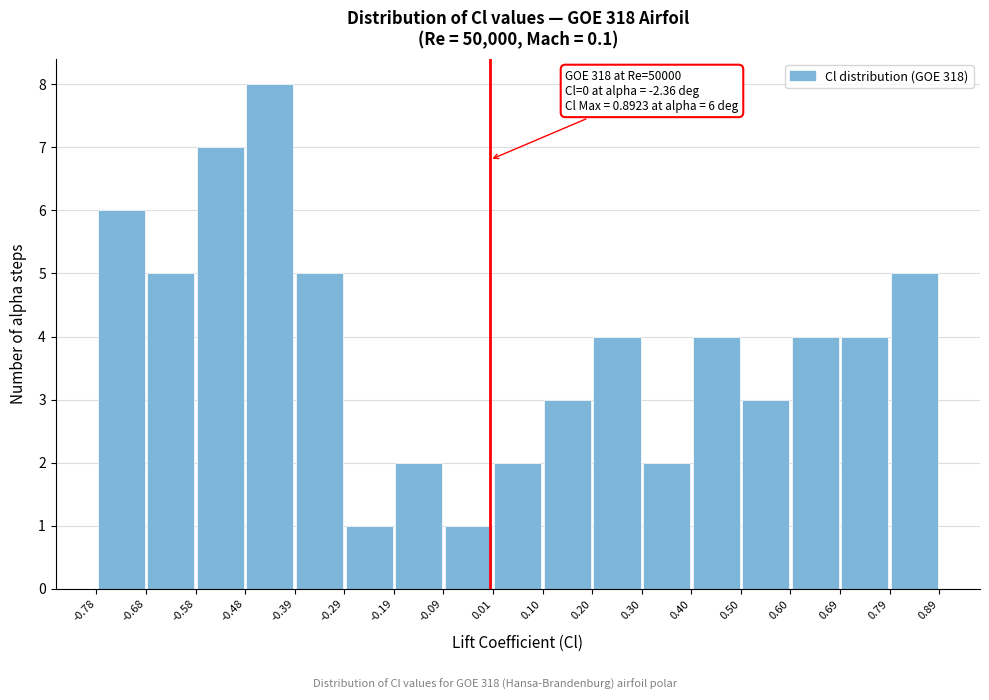

Which range on the x-axis has the tallest bar?

-0.48 to -0.39